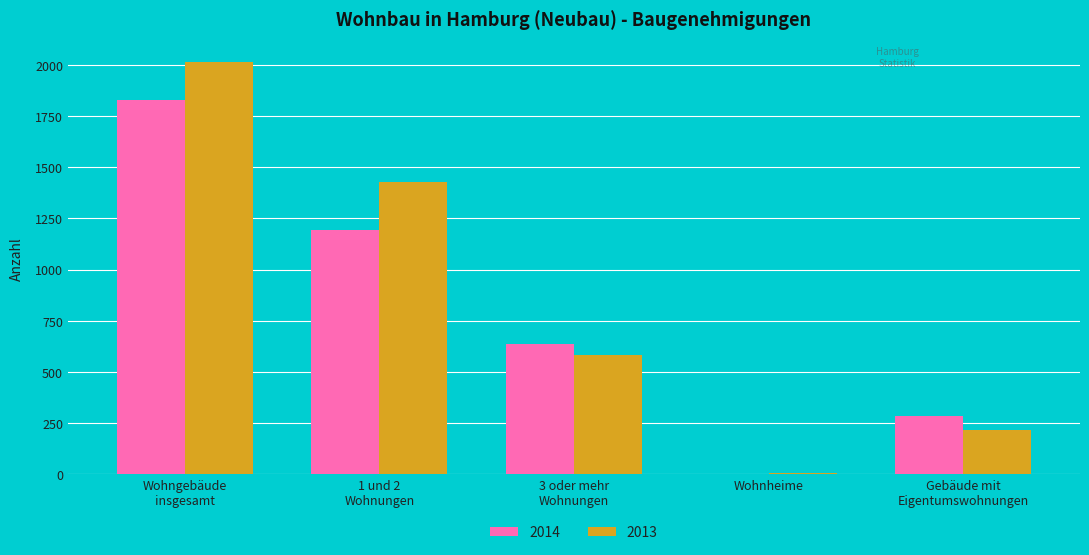

How many groups of bars are there?

5